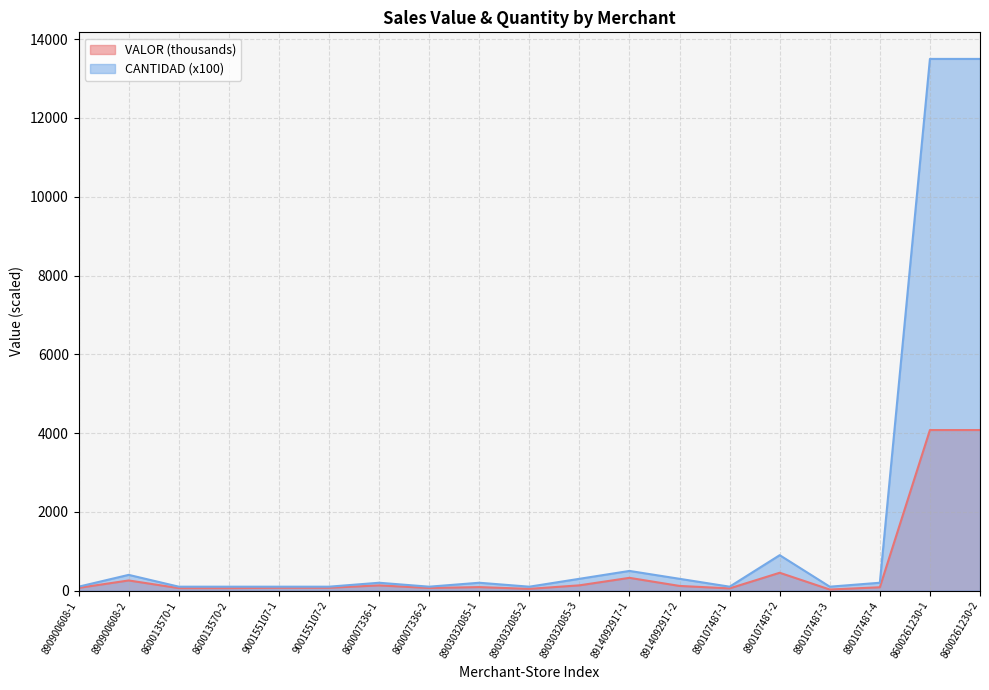

What is the average value of the CANTIDAD series?

1626.3